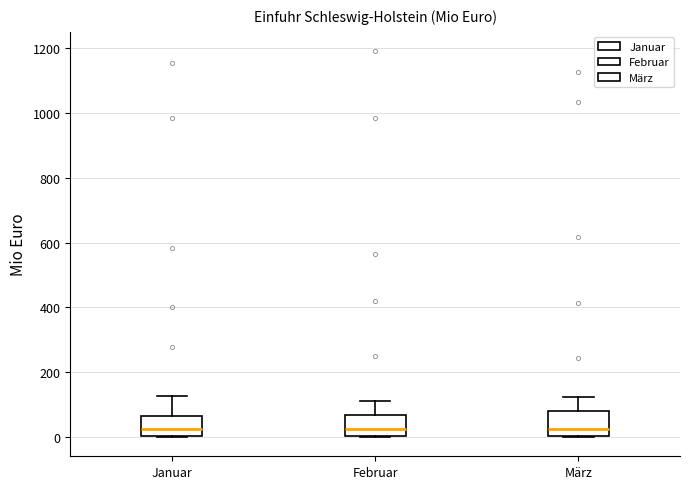

Where does the median line of the box for März sit on the y-axis? The values are not printed on the chart, so give them approximately, as read against the axis.

20